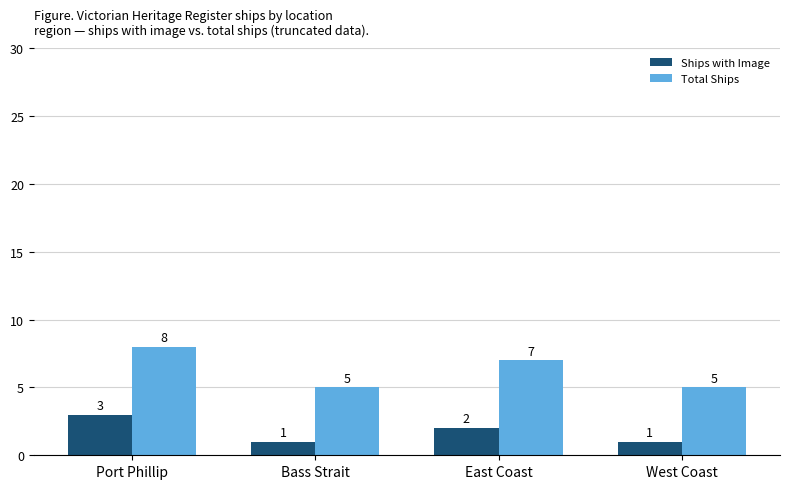

Is it true that Ships with Image equals 1 at Port Phillip?

False